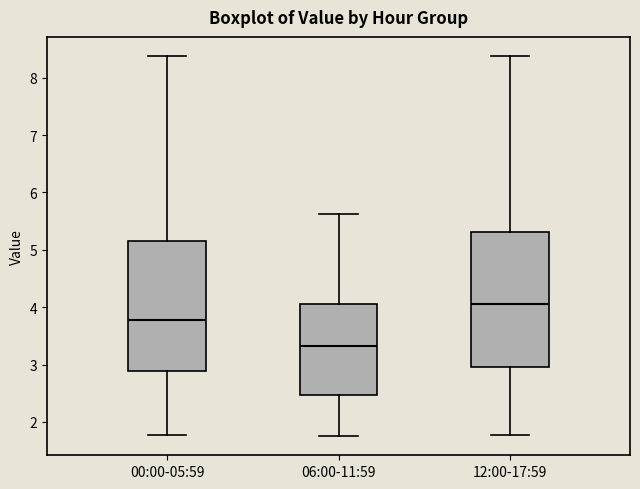

Which box's median line is the lowest?

06:00-11:59